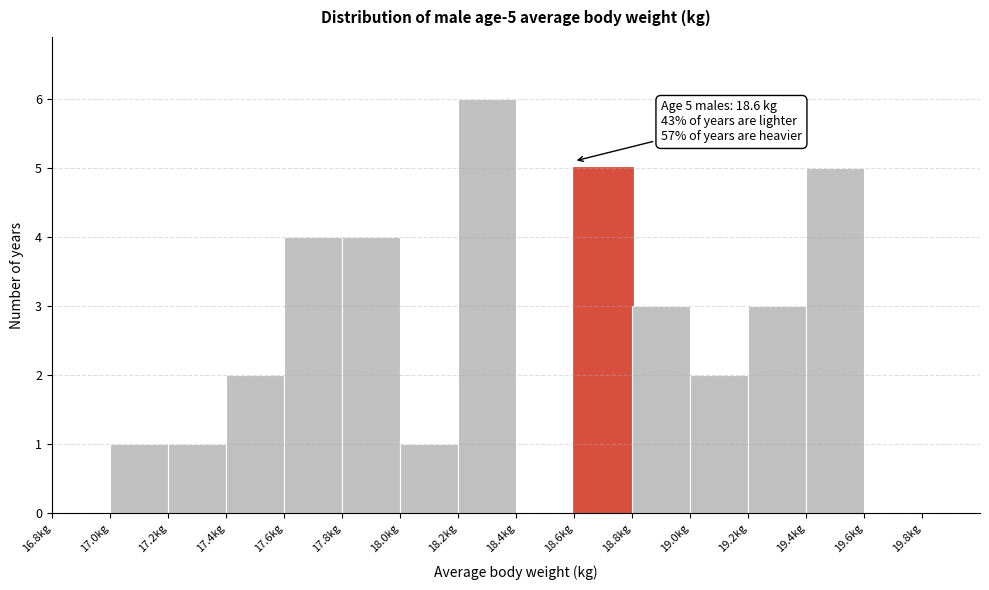

Which range on the x-axis has the tallest bar?

18.2 to 18.4